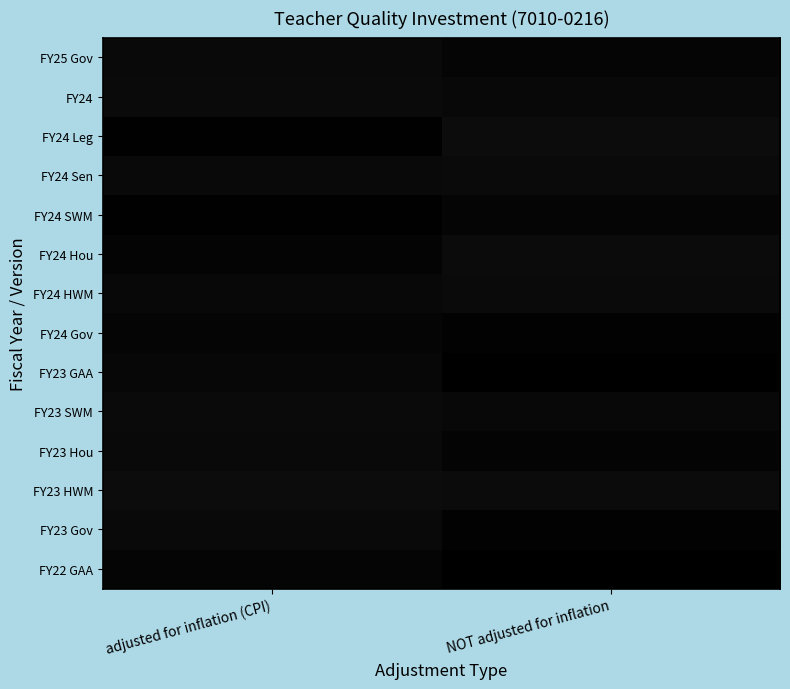

Reading right to left, what are all the values shown in this chart?

FY25 Gov: NOT adjusted for inflation=0.0	adjusted for inflation (CPI)=0.0
FY24: NOT adjusted for inflation=0.0	adjusted for inflation (CPI)=0.0
FY24 Leg: NOT adjusted for inflation=0.0	adjusted for inflation (CPI)=0.0
FY24 Sen: NOT adjusted for inflation=0.0	adjusted for inflation (CPI)=0.0
FY24 SWM: NOT adjusted for inflation=0.0	adjusted for inflation (CPI)=0.0
FY24 Hou: NOT adjusted for inflation=0.0	adjusted for inflation (CPI)=0.0
FY24 HWM: NOT adjusted for inflation=0.0	adjusted for inflation (CPI)=0.0
FY24 Gov: NOT adjusted for inflation=0.0	adjusted for inflation (CPI)=0.0
FY23 GAA: NOT adjusted for inflation=0.0	adjusted for inflation (CPI)=0.0
FY23 SWM: NOT adjusted for inflation=0.0	adjusted for inflation (CPI)=0.0
FY23 Hou: NOT adjusted for inflation=0.0	adjusted for inflation (CPI)=0.0
FY23 HWM: NOT adjusted for inflation=0.0	adjusted for inflation (CPI)=0.0
FY23 Gov: NOT adjusted for inflation=0.0	adjusted for inflation (CPI)=0.0
FY22 GAA: NOT adjusted for inflation=0.0	adjusted for inflation (CPI)=0.0